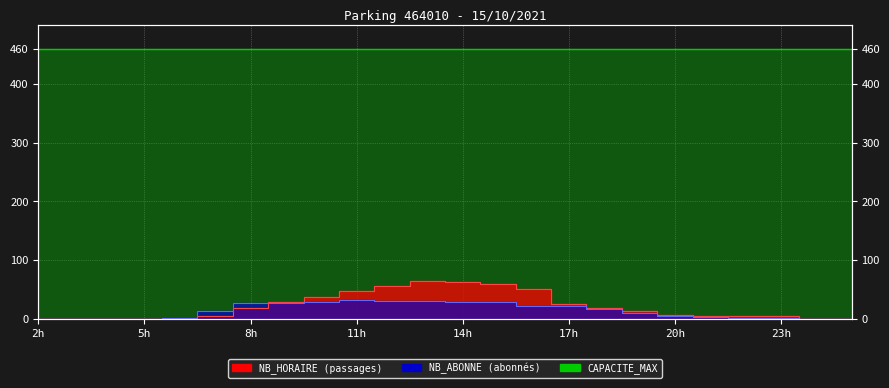

The value of NB_ABONNE at 17h is 7. True or false?

False